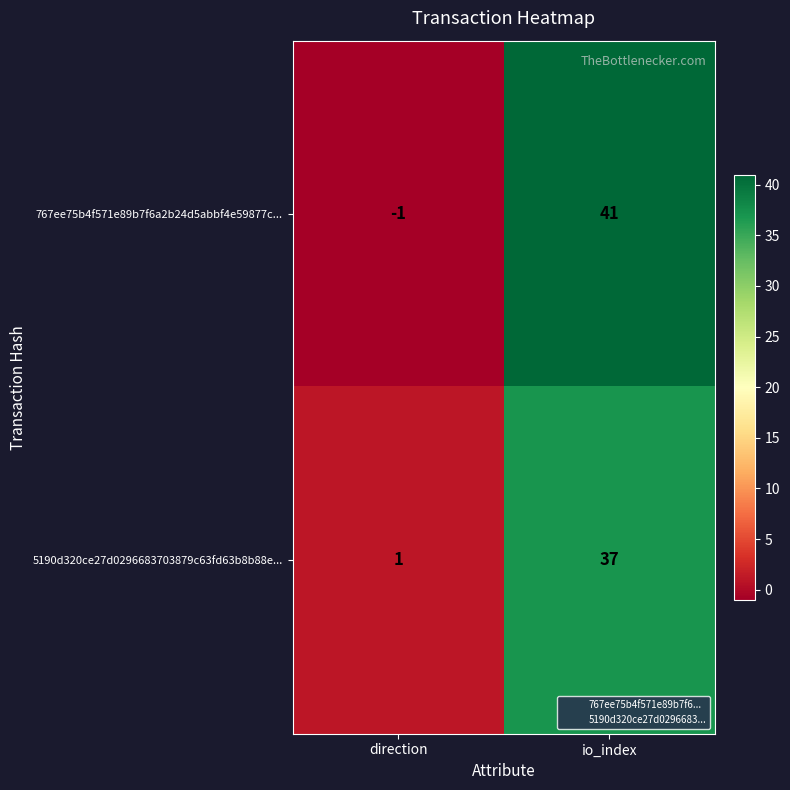

What is the minimum value shown in the chart?

-1